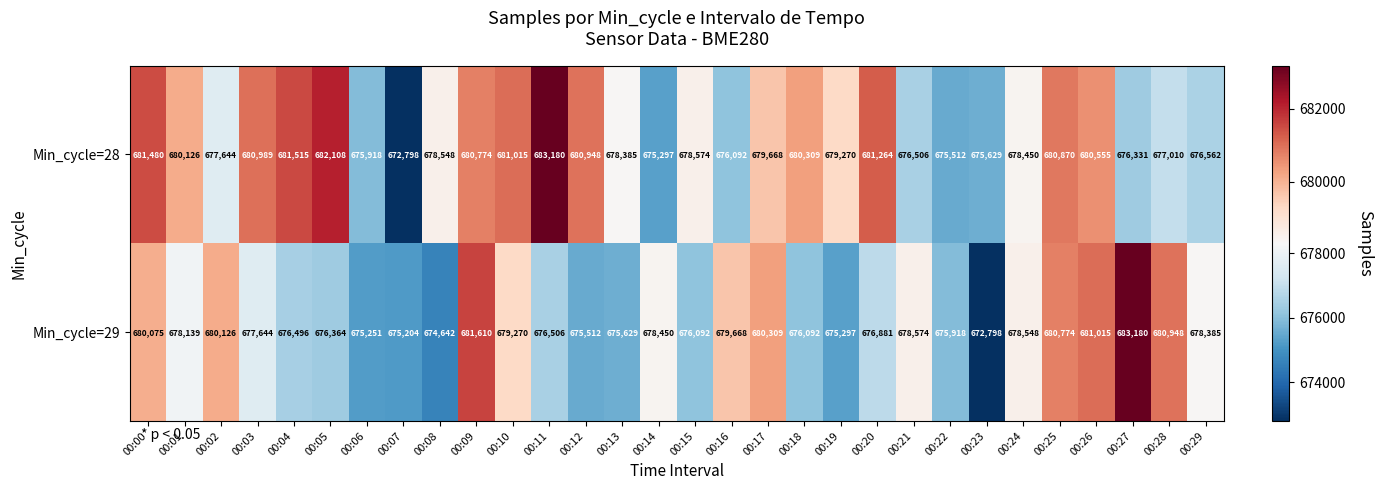

What is the difference between the highest and lowest values at 00:04?

5019